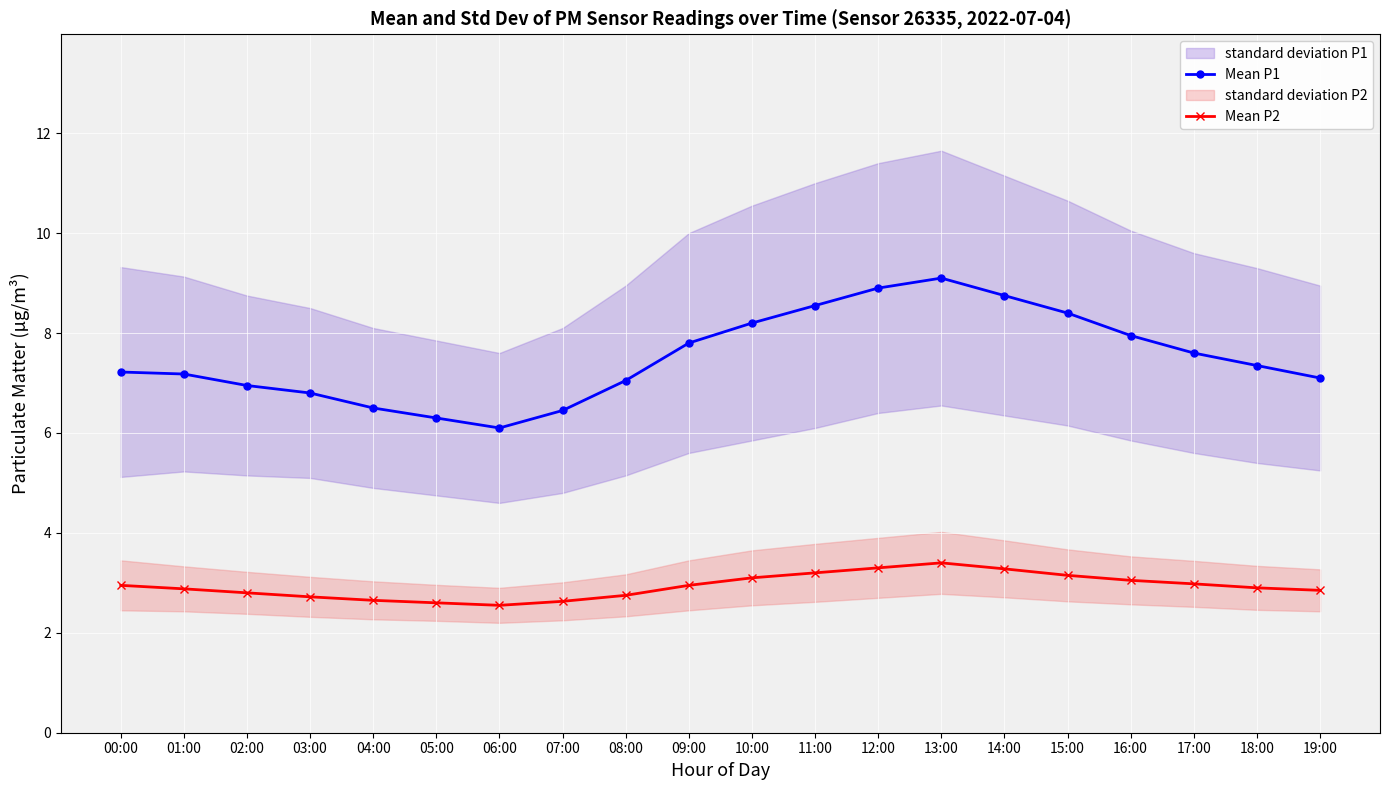

Is the value of Mean P2 at 02:00 greater than the value of Mean P1 at 11:00?

No